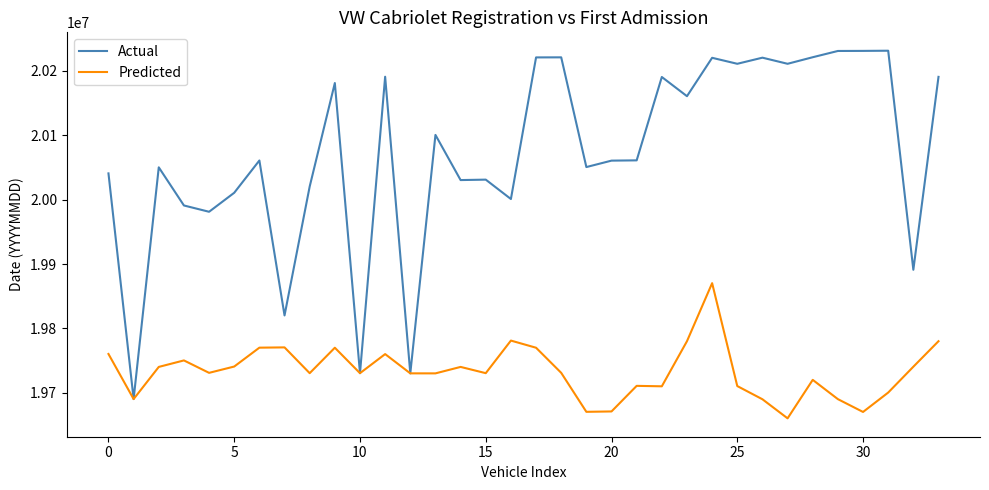

Which series has the widest spread of values?

Actual